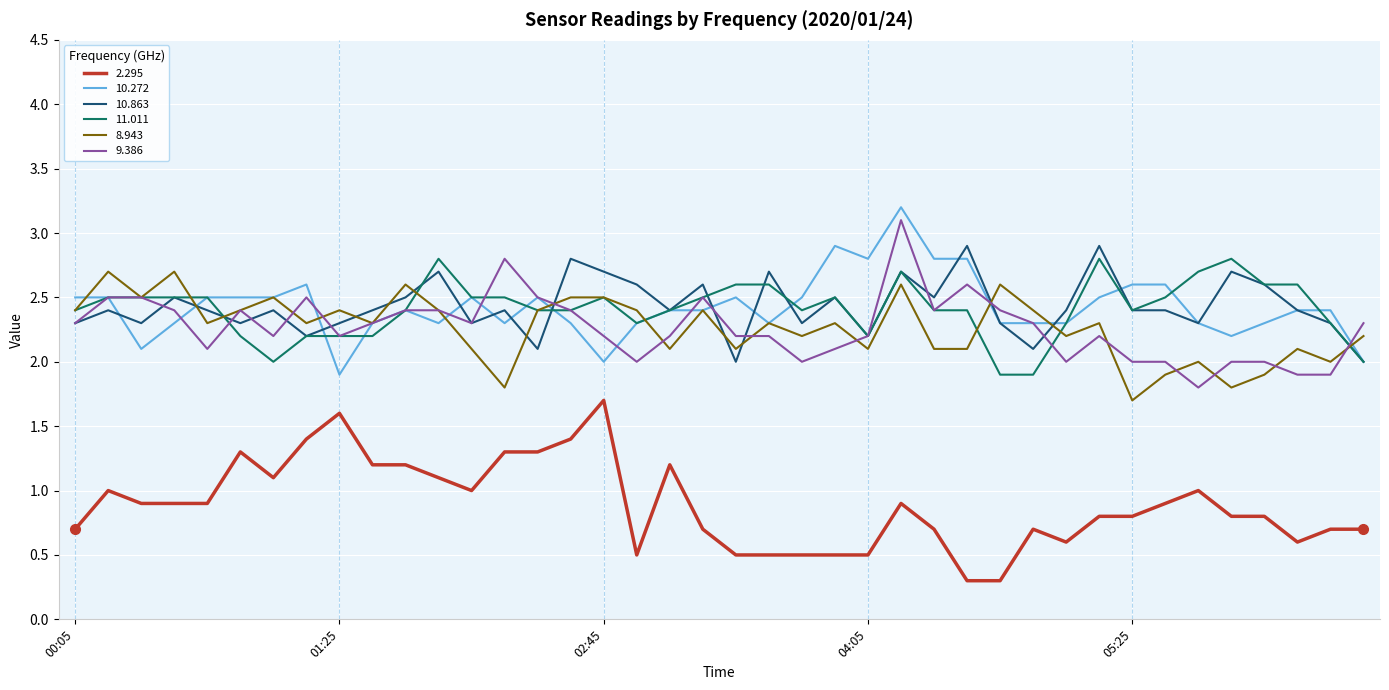

True or false: 2.295 and 10.272 cross at least once.

False